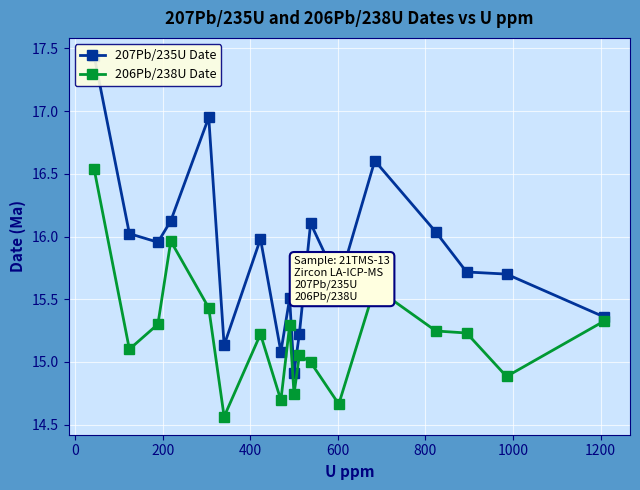

Does the chart display data point markers on the line(s)?

Yes